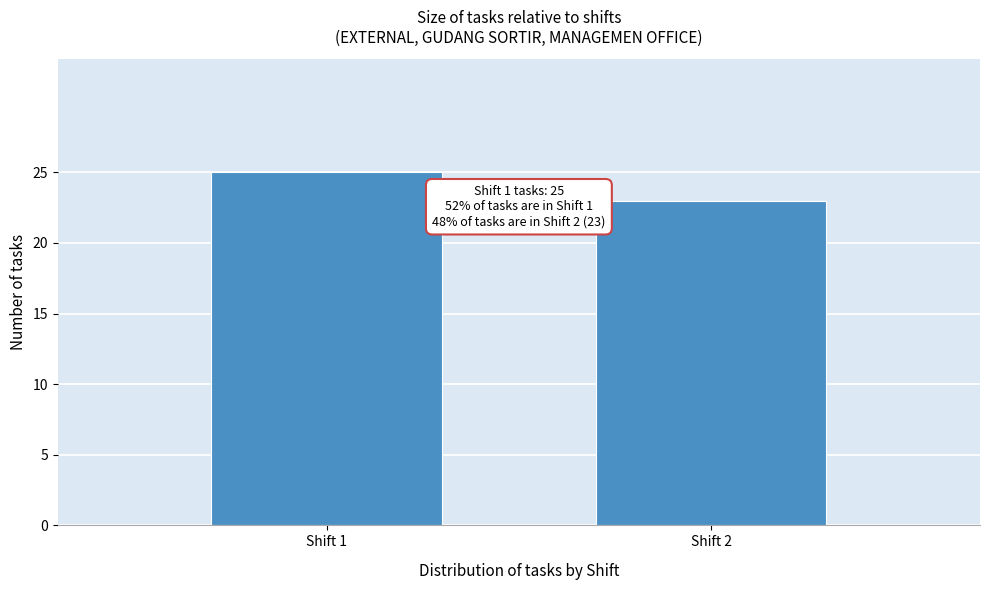

Reading right to left, list all the values displayed in this chart.

23	25